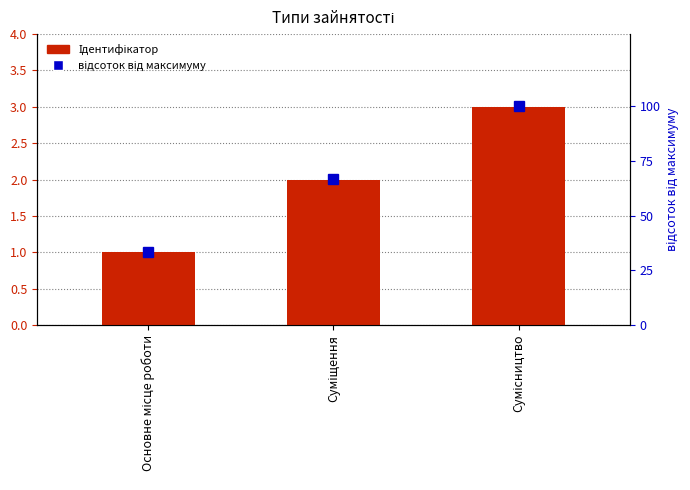

How many values in the відсоток від максимуму series are below 66?

1